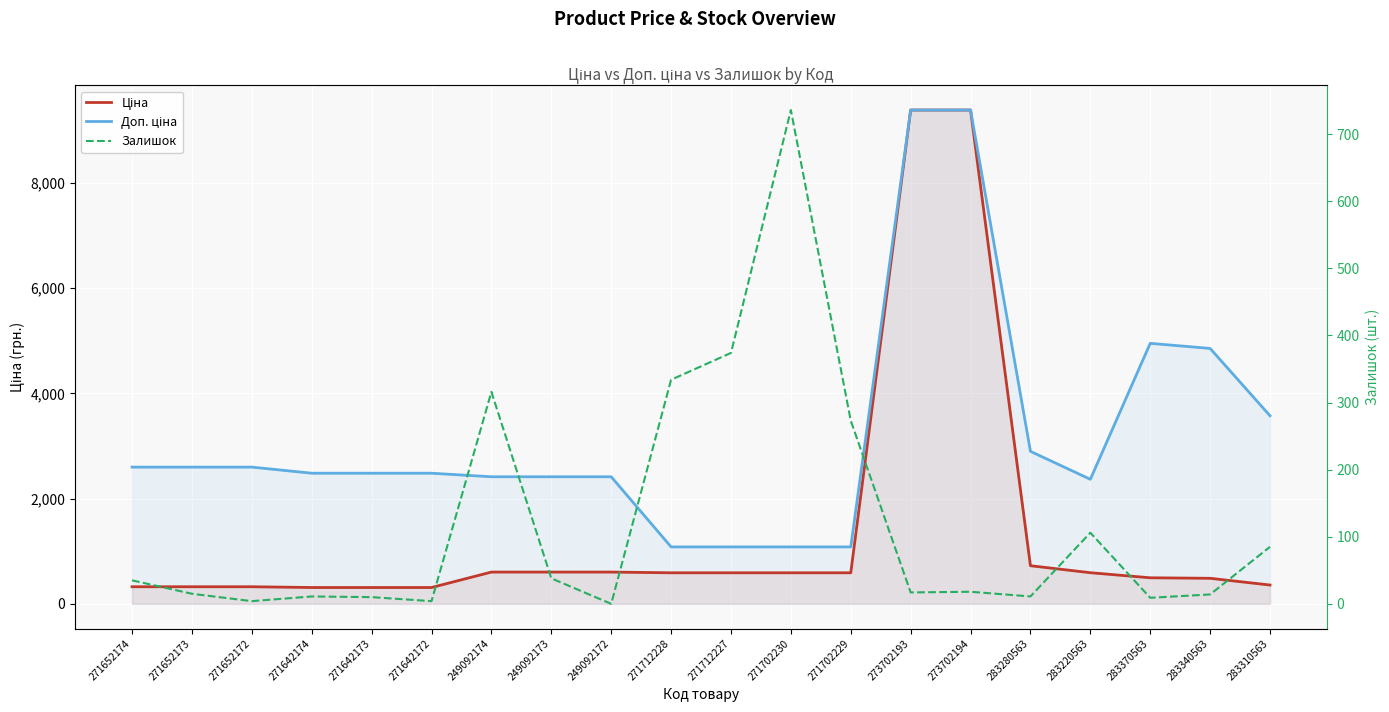

At which category does the chart reach its peak across all series?

273702193